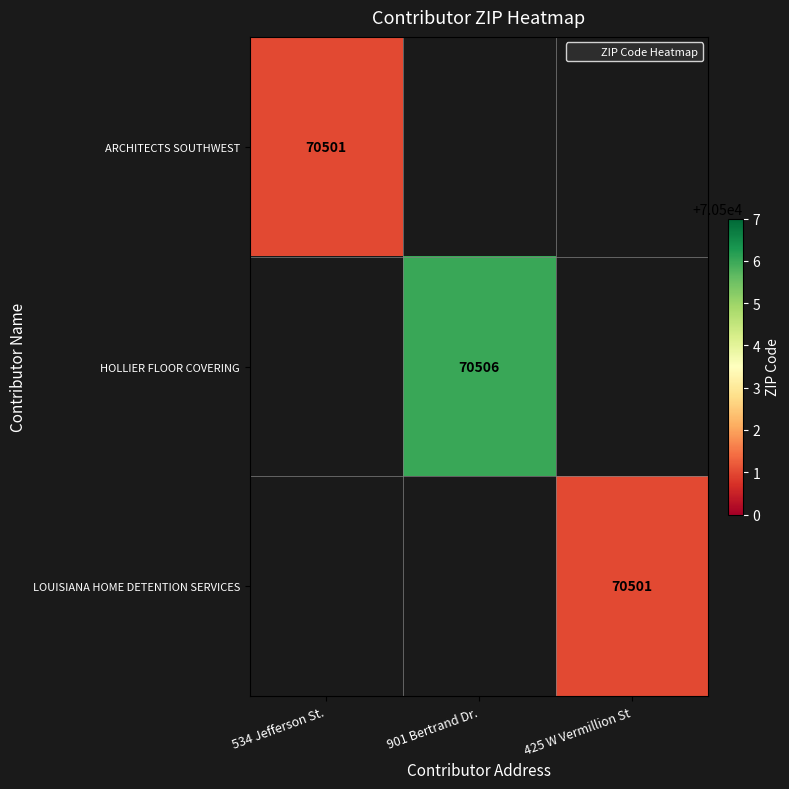

List the series in order of their peak value, lowest first.

ARCHITECTS SOUTHWEST, HOLLIER FLOOR COVERING, LOUISIANA HOME DETENTION SERVICES